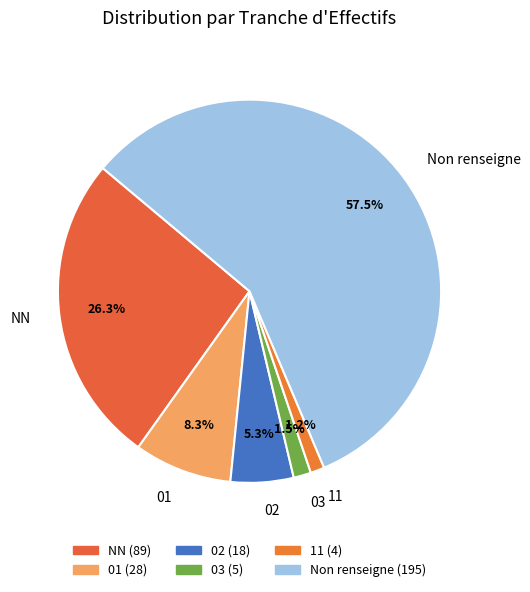

Is there a majority slice in this chart?

Yes